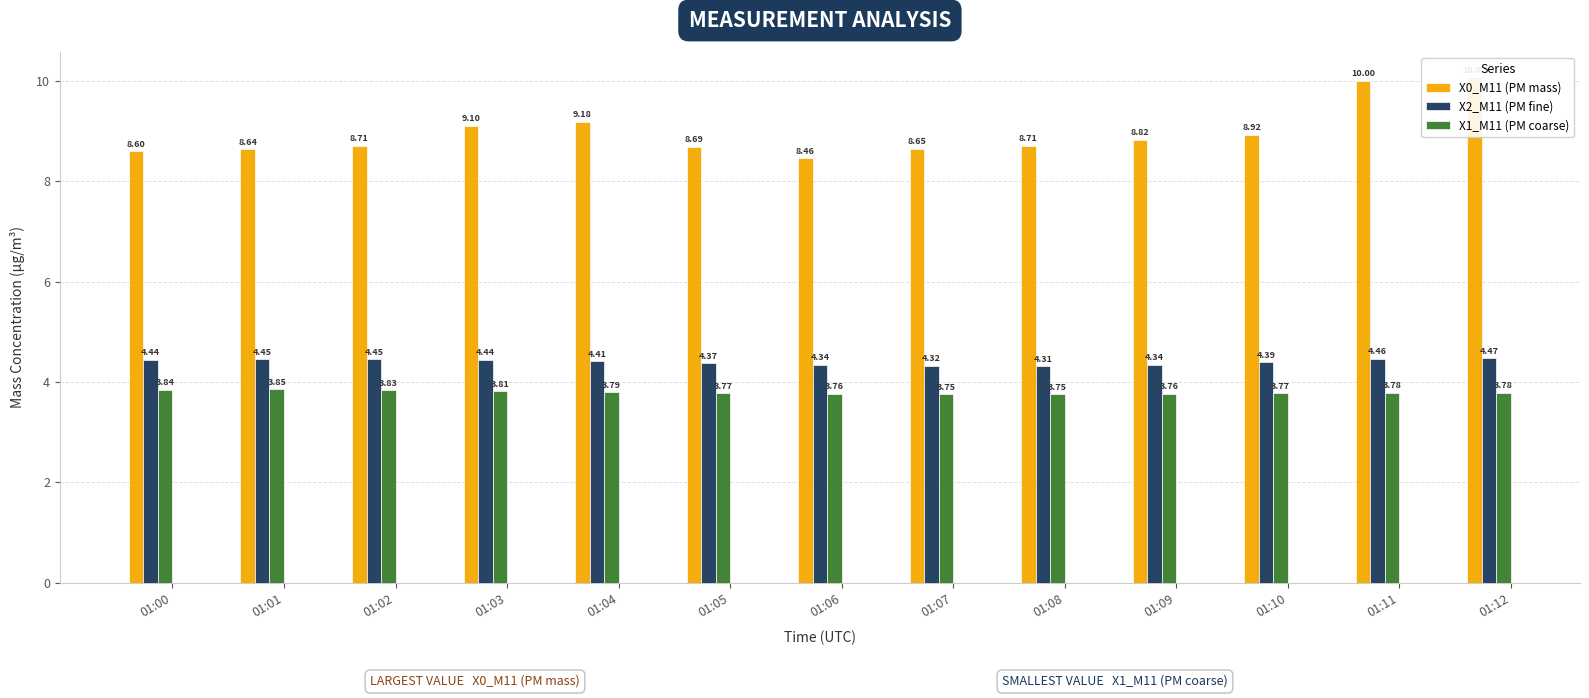

How many X1_M11 (PM coarse) values are between 3 and 4?

13